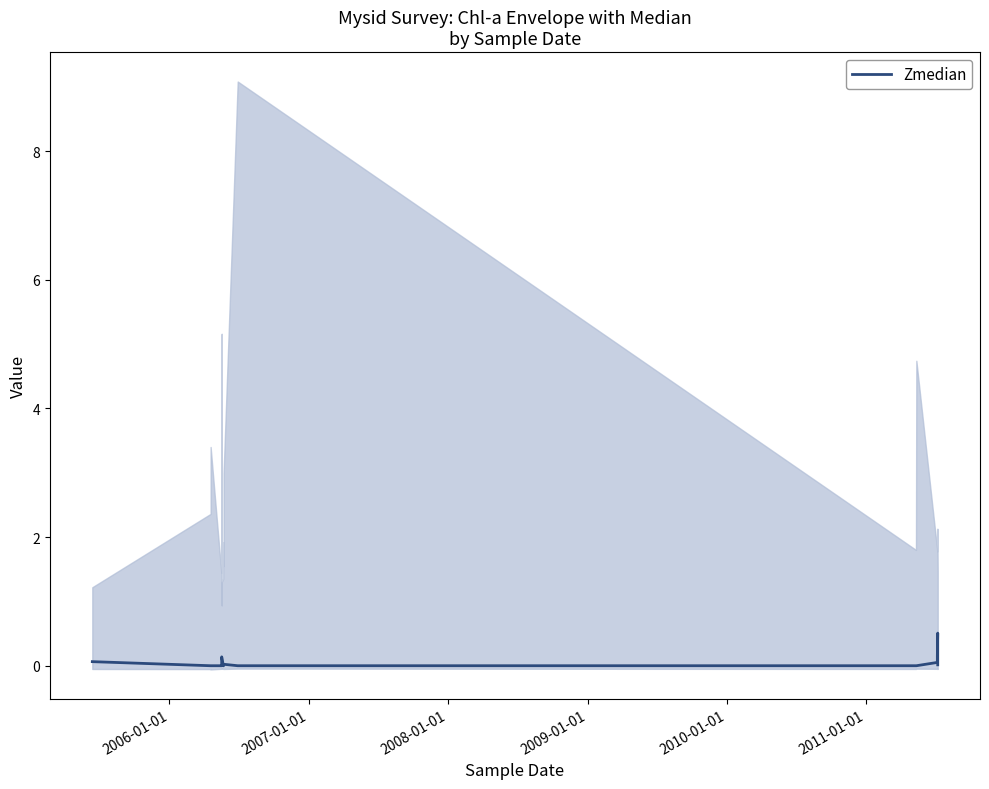

Does the chart display data point markers on the line(s)?

No